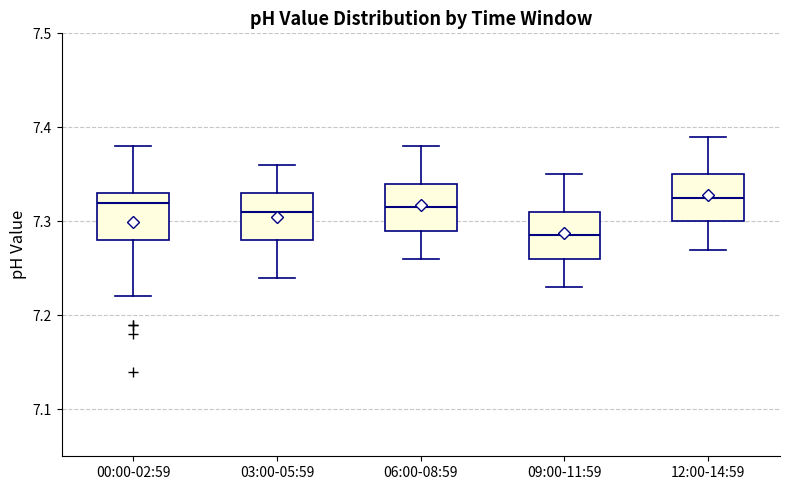

Reading left to right, read every box against the y-axis: the position of its median line, the range the box covers, and the ends of its whiskers. The values are not printed on the chart, so give them approximately, as read against the axis.

00:00-02:59: median 7.32, box 7.28 to 7.33, whiskers 7.22 to 7.38
03:00-05:59: median 7.31, box 7.28 to 7.33, whiskers 7.24 to 7.36
06:00-08:59: median 7.32, box 7.29 to 7.34, whiskers 7.26 to 7.38
09:00-11:59: median 7.29, box 7.26 to 7.31, whiskers 7.23 to 7.35
12:00-14:59: median 7.33, box 7.30 to 7.35, whiskers 7.27 to 7.39